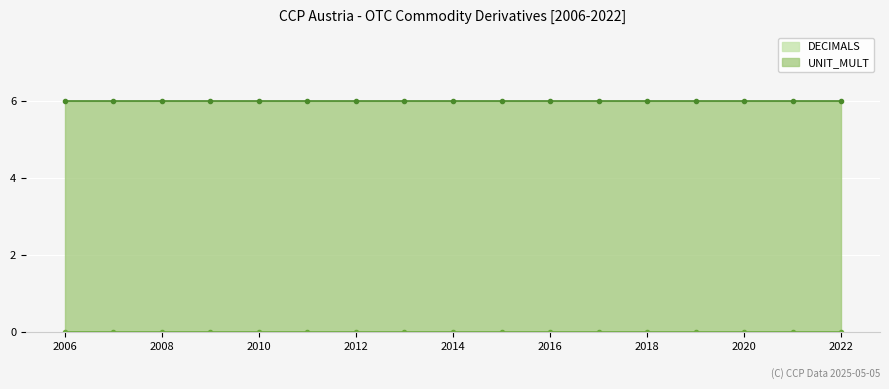

List the series in order of their peak value, lowest first.

DECIMALS, UNIT_MULT